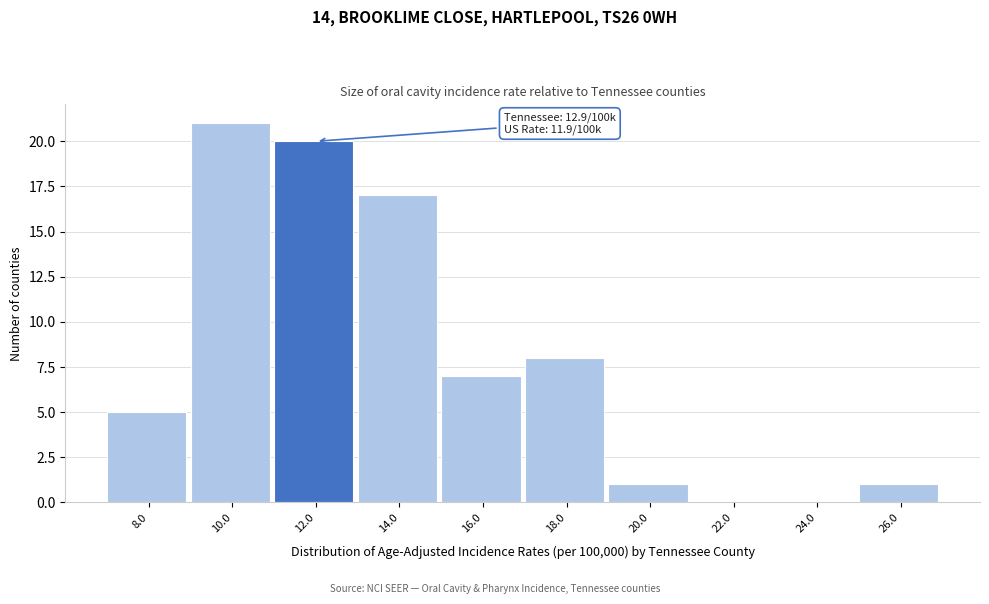

Reading right to left, extract all data points from this chart.

26.0=1	24.0=0	22.0=0	20.0=1	18.0=8	16.0=7	14.0=17	12.0=20	10.0=21	8.0=5